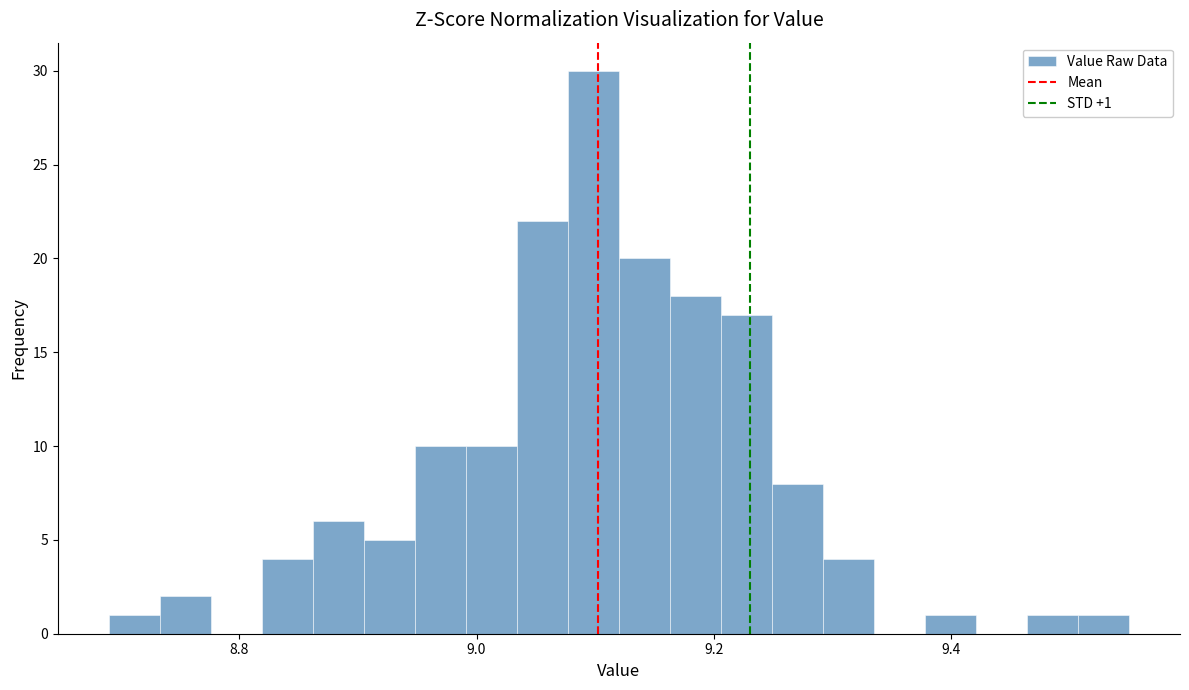

Read against the x-axis, roughly where is the centre of the tallest bar?

9.10